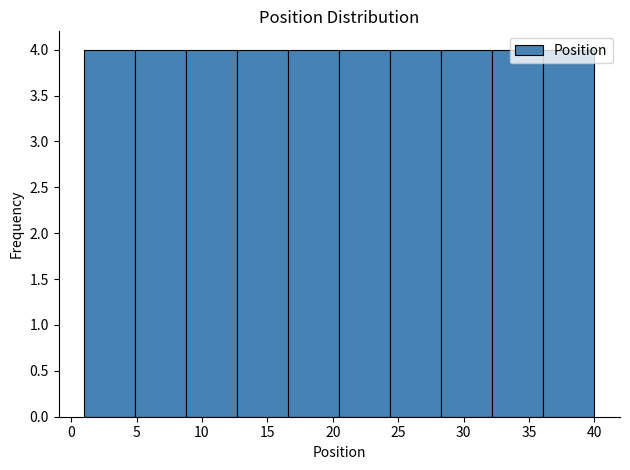

Reading left to right, transcribe this chart: for each bar, give the range it covers on the x-axis and its height. Neither the bar edges nor the heights are printed on the chart, so give them approximately, as read against the axes.

1.0 to 4.9: 4
4.9 to 8.8: 4
8.8 to 12.7: 4
12.7 to 16.6: 4
16.6 to 20.5: 4
20.5 to 24.4: 4
24.4 to 28.3: 4
28.3 to 32.2: 4
32.2 to 36.1: 4
36.1 to 40.0: 4